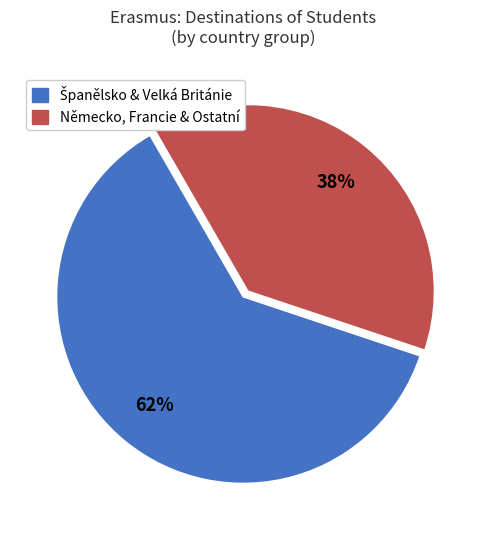

Does any single category account for the majority?

Yes